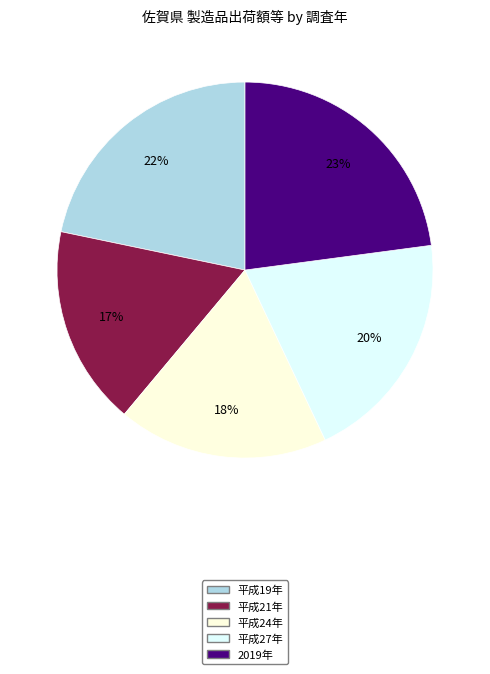

What percentage is the 2019年 slice, to the nearest percent?

23%